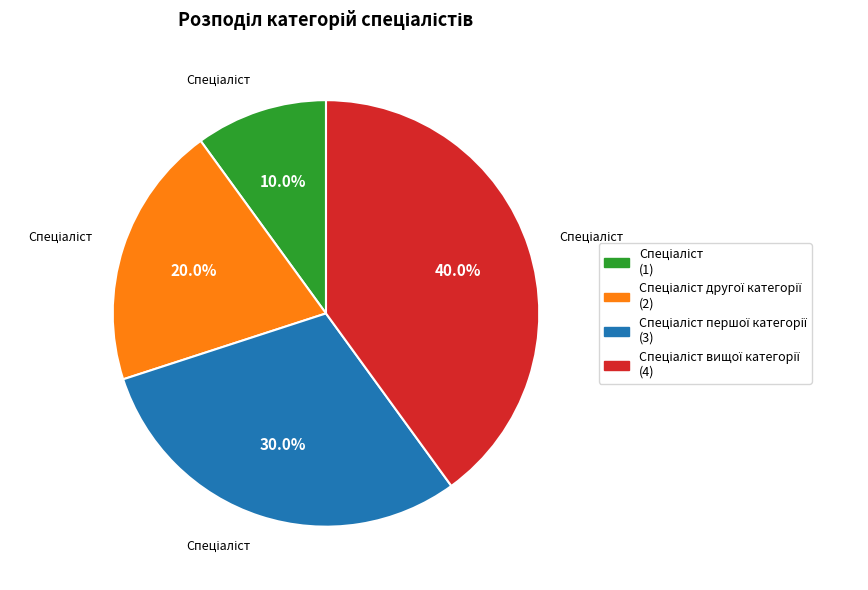

Count the number of slices in the pie.

4